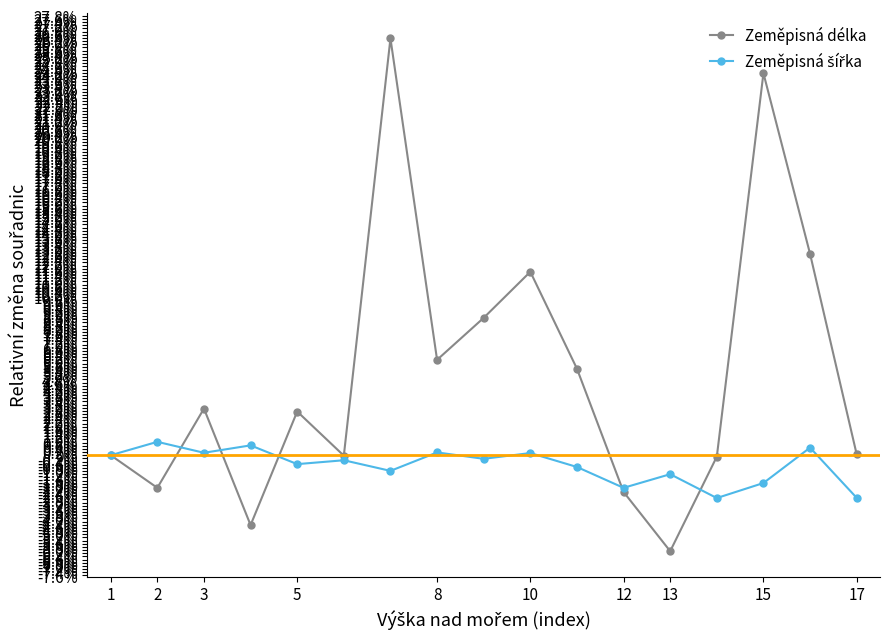

Is this an area chart (filled region under the line)?

No